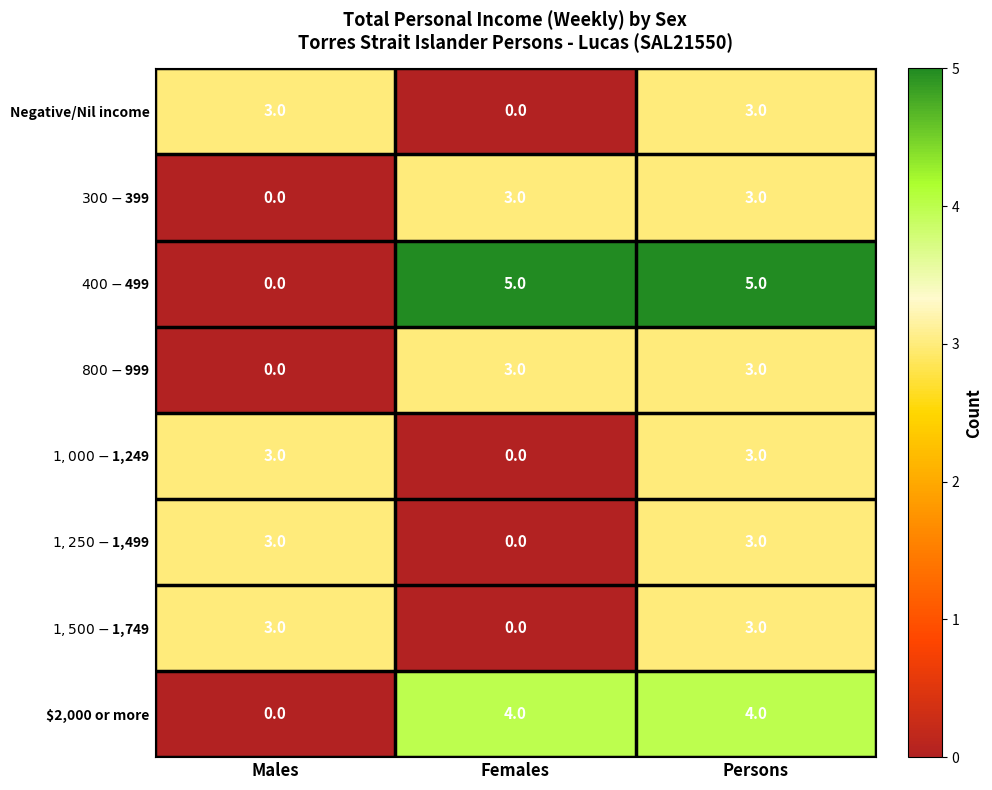

Which series has the largest total across all categories?

$400-$499